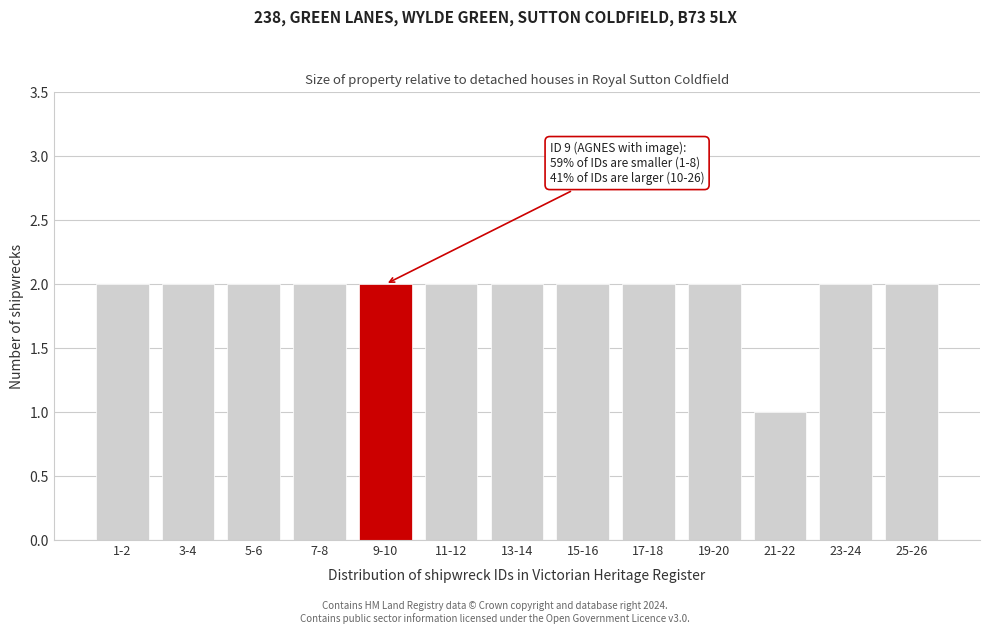

Reading left to right, what are all the values shown in this chart?

1-2=2	3-4=2	5-6=2	7-8=2	9-10=2	11-12=2	13-14=2	15-16=2	17-18=2	19-20=2	21-22=1	23-24=2	25-26=2